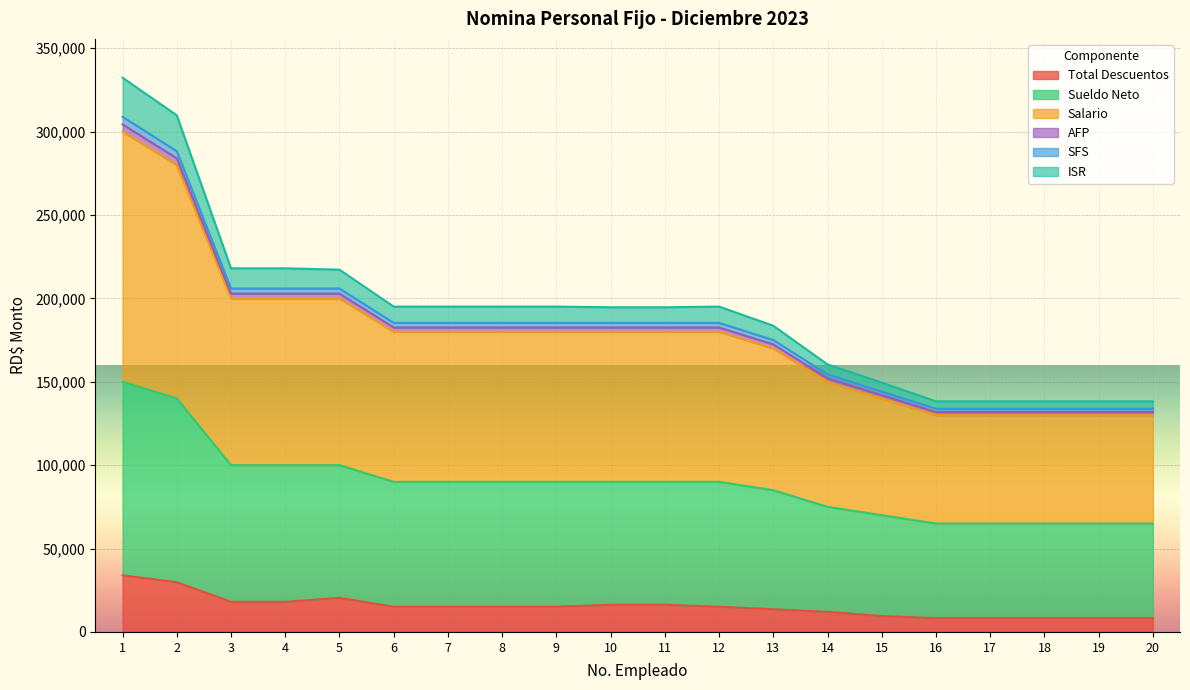

Is it true that Sueldo Neto equals 259407.1 at 7?

False